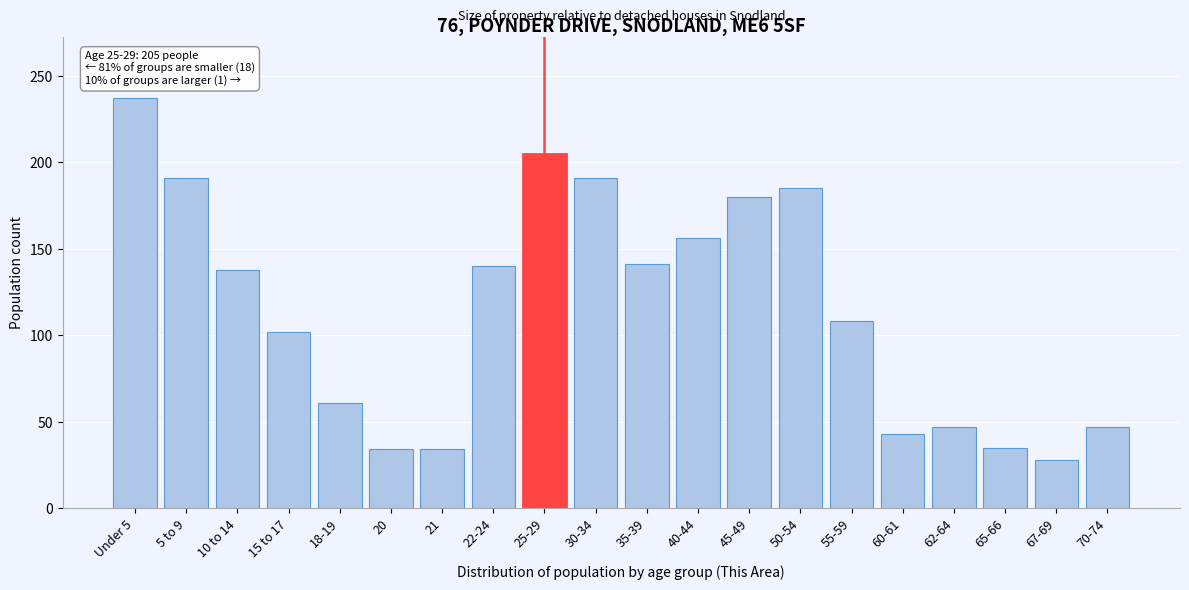

Which has a higher value, 5 to 9 or 60-61?

5 to 9